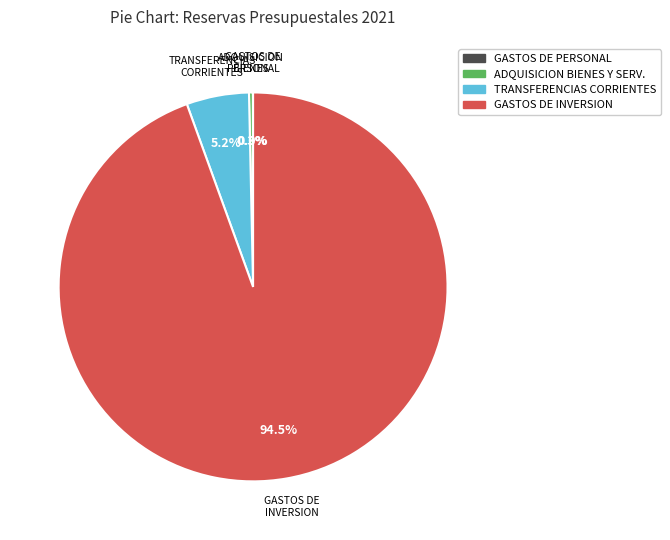

Is there a majority slice in this chart?

Yes